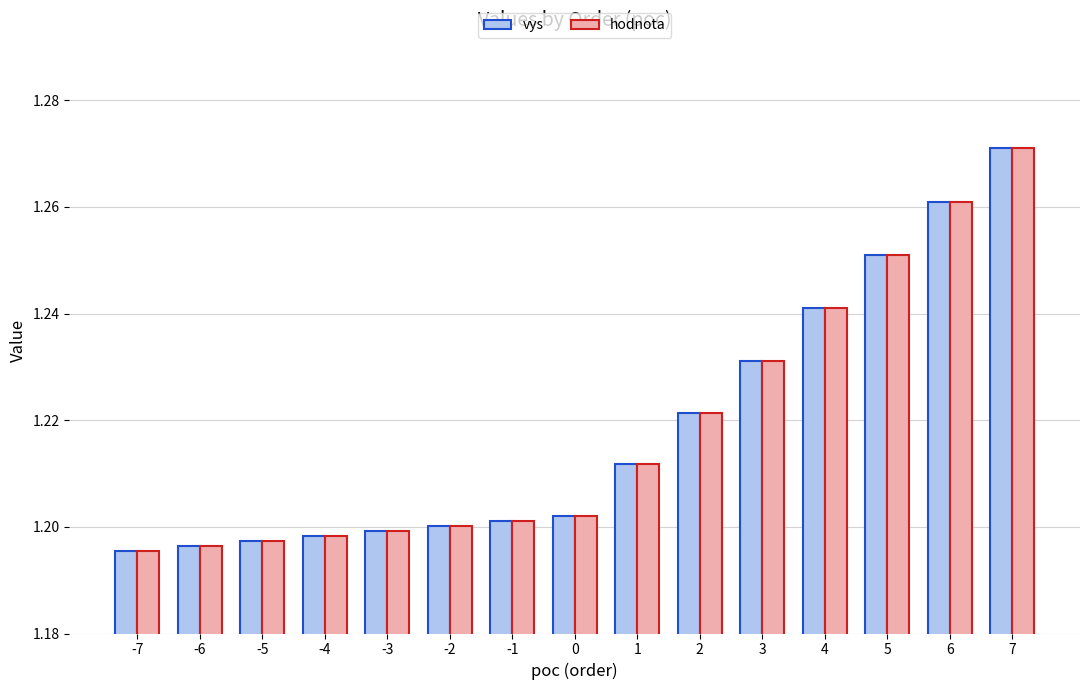

How many groups of bars are there?

15